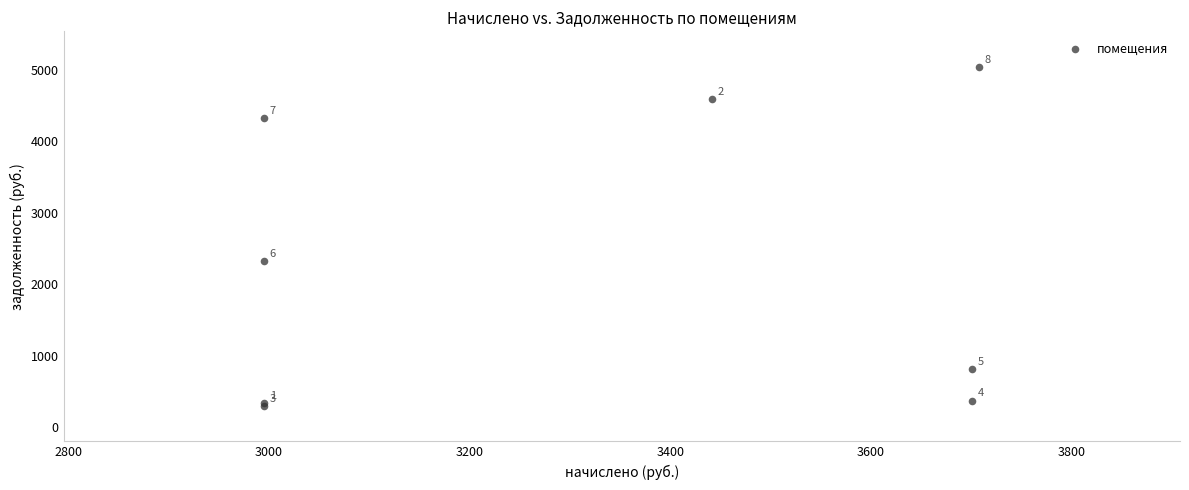

What Y value in the scatter plot is closest to 2670?

2329.6